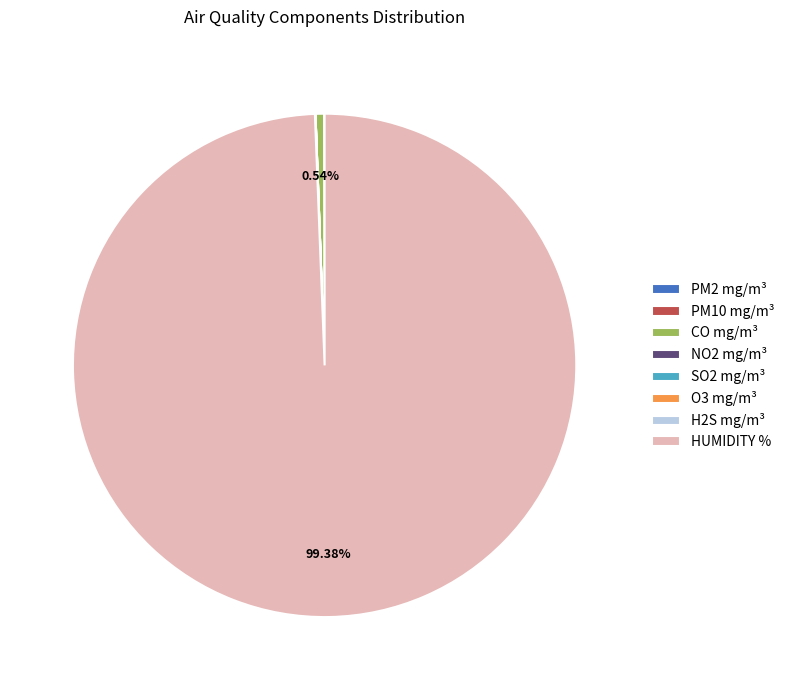

Does HUMIDITY % represent more than half of the total?

Yes